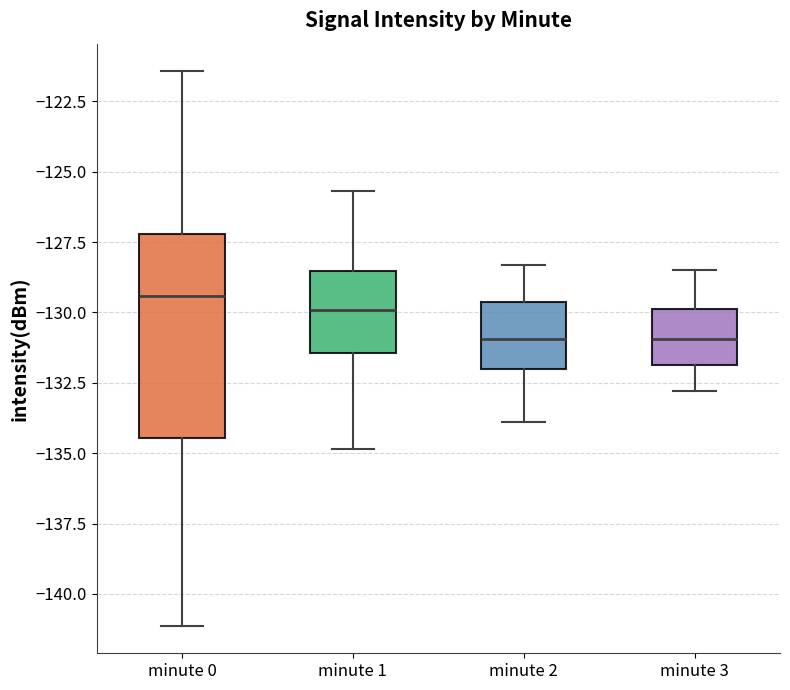

Reading left to right, transcribe this box plot: for each box, give where its median line is, the range the box spans, and where its two whiskers end, as read against the y-axis. The values are not printed on the chart, so give them approximately, as read against the axis.

minute 0: median -129.5, box -134.5 to -127.0, whiskers -141.0 to -121.5
minute 1: median -130.0, box -131.5 to -128.5, whiskers -135.0 to -125.5
minute 2: median -131.0, box -132.0 to -129.5, whiskers -134.0 to -128.5
minute 3: median -131.0, box -132.0 to -130.0, whiskers -133.0 to -128.5